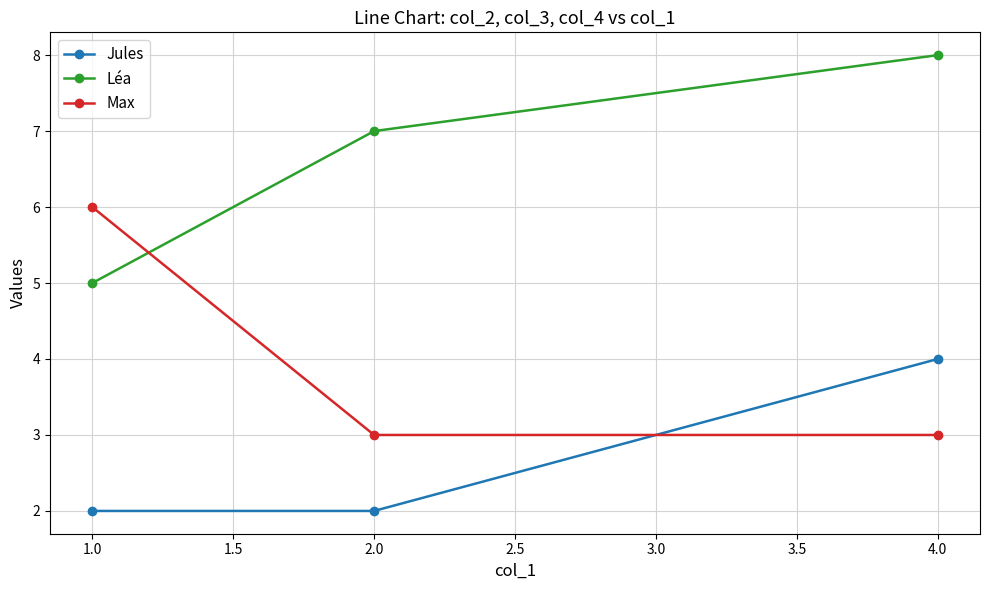

What is the maximum value for Jules?

4